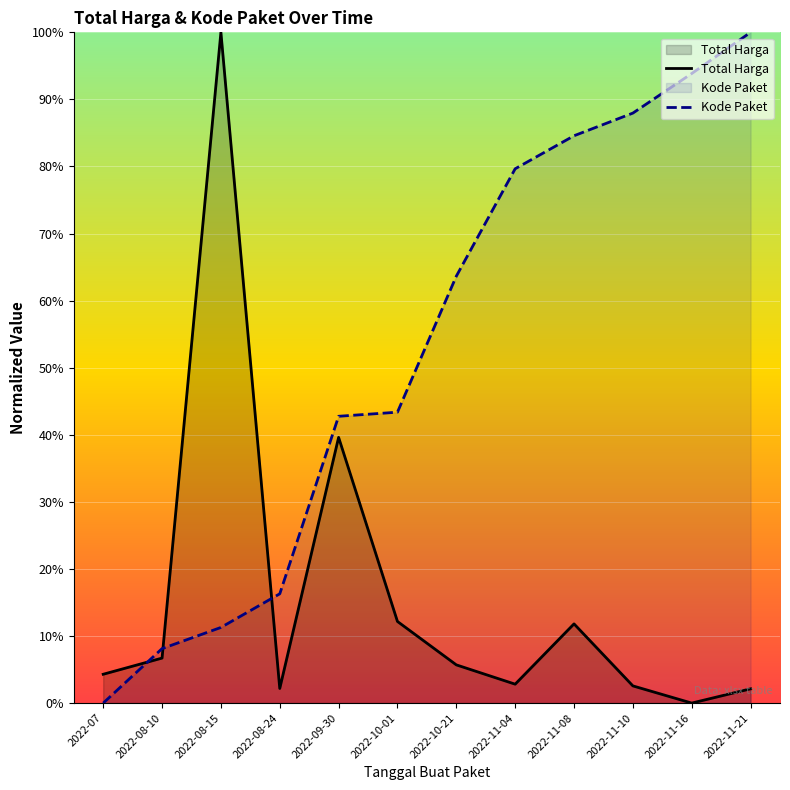

The value of Total Harga at 2022-10-21 is 5.7. True or false?

True